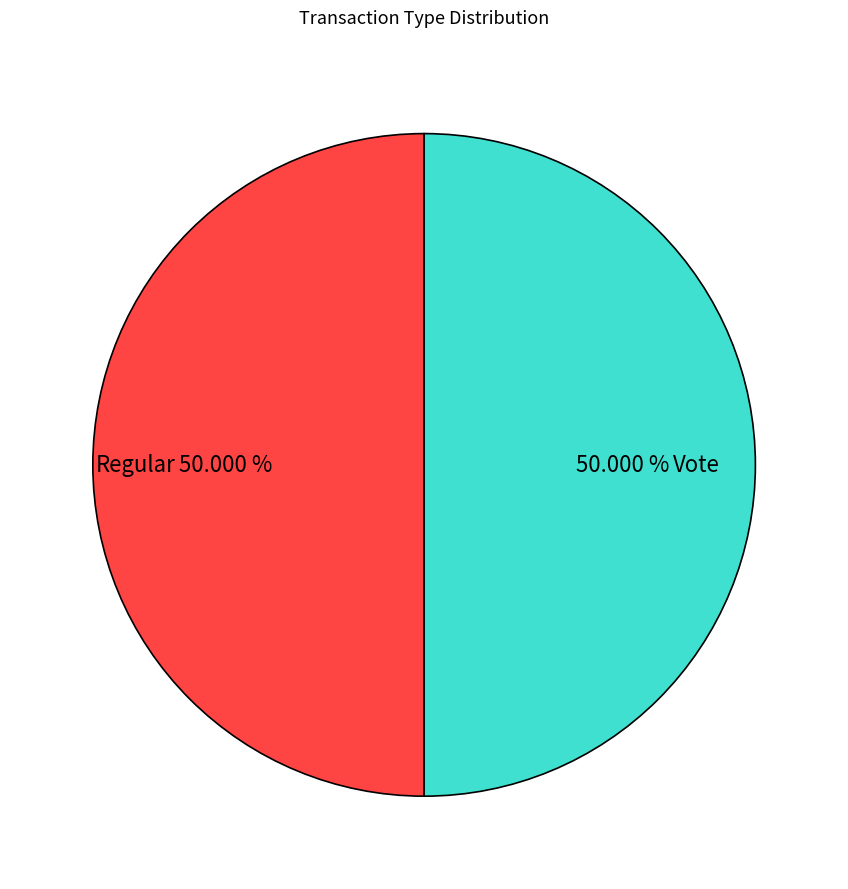

Is it true that Vote is 55% of the pie?

False